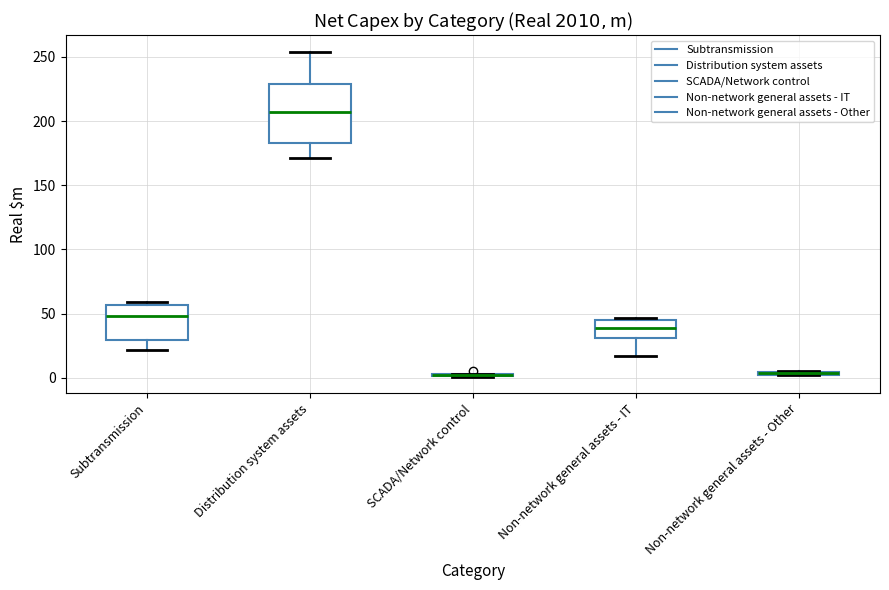

Comparing the boxes themselves (not the whiskers), which one is the tallest?

Distribution system assets